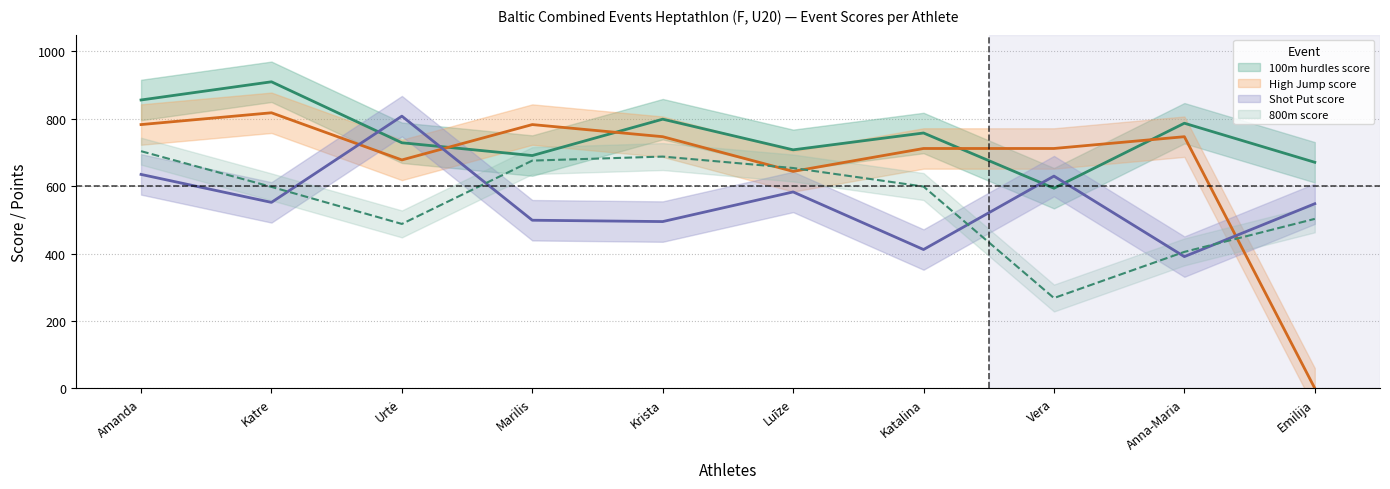

Reading right to left, list all the values displayed in this chart.

100m hurdles score: 671	787	594	758	708	799	691	729	910	856
High Jump score: 0	747	712	712	644	747	783	678	818	783
Shot Put score: 548	391	630	412	583	495	499	808	552	635
800m score: 503	405	268	599	654	688	676	488	598	704